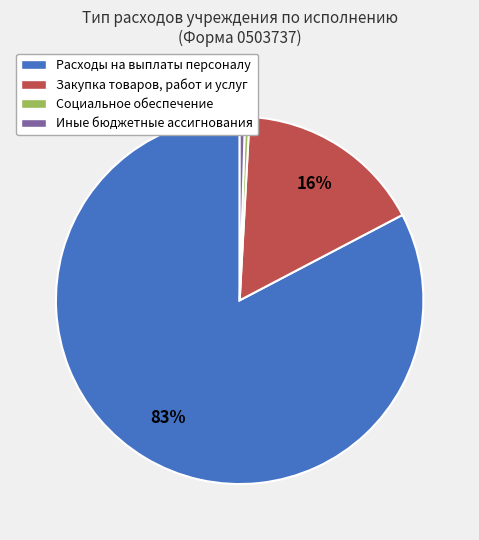

To the nearest percent, what is the difference between the Иные бюджетные ассигнования and Закупка товаров, работ и услуг slice percentages?

16%